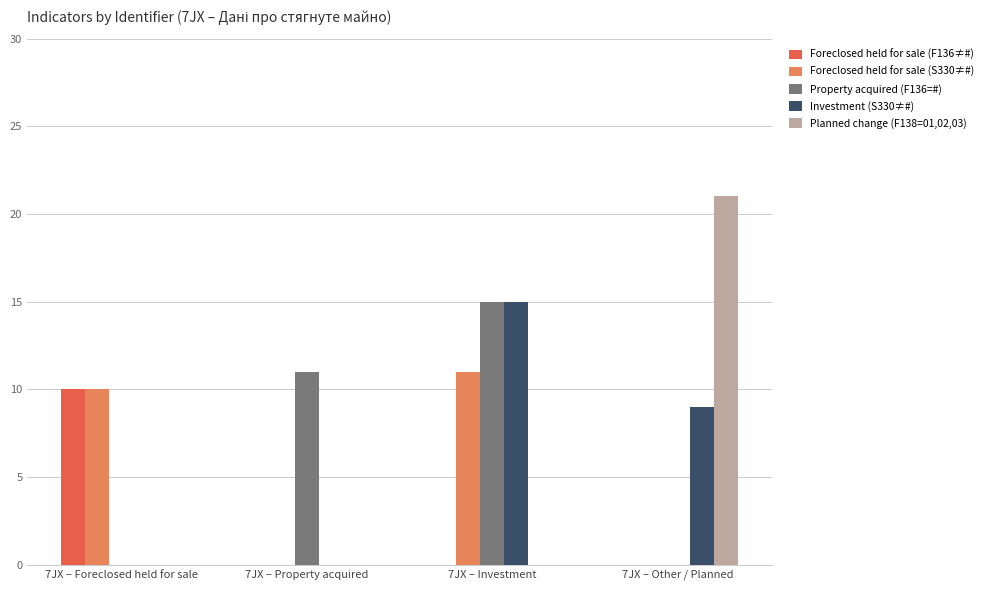

Reading left to right, what are all the values shown in this chart?

Foreclosed held for sale (F136≠#): 10	0	0	0
Foreclosed held for sale (S330≠#): 10	0	11	0
Property acquired (F136=#): 0	11	15	0
Investment (S330≠#): 0	0	15	9
Planned change (F138=01,02,03): 0	0	0	21